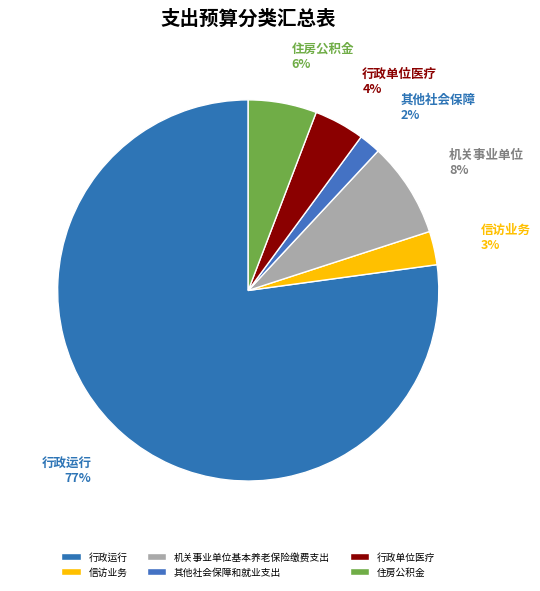

Count the number of slices in the pie.

6